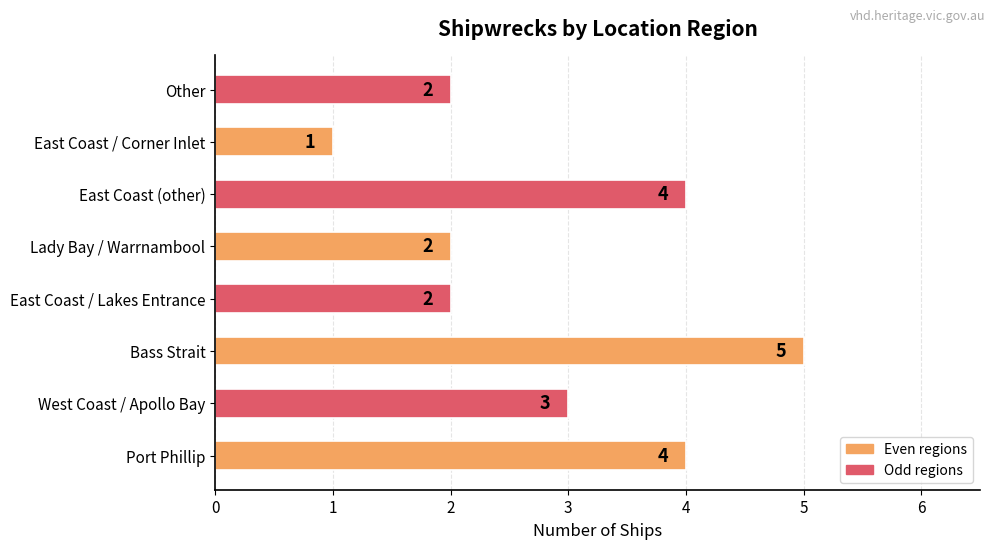

What is the difference between the second highest and minimum values?

3